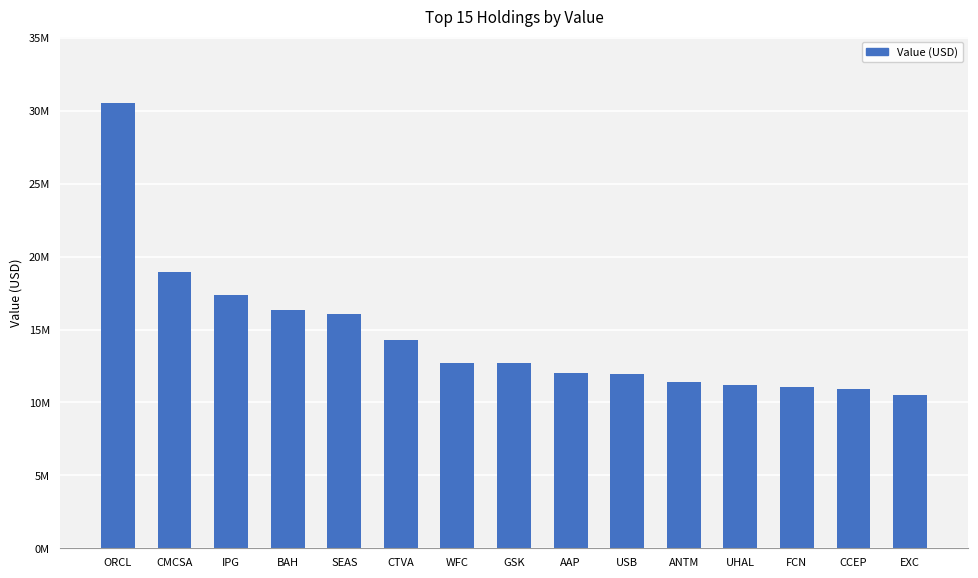

Which has a higher value, ORCL or WFC?

ORCL